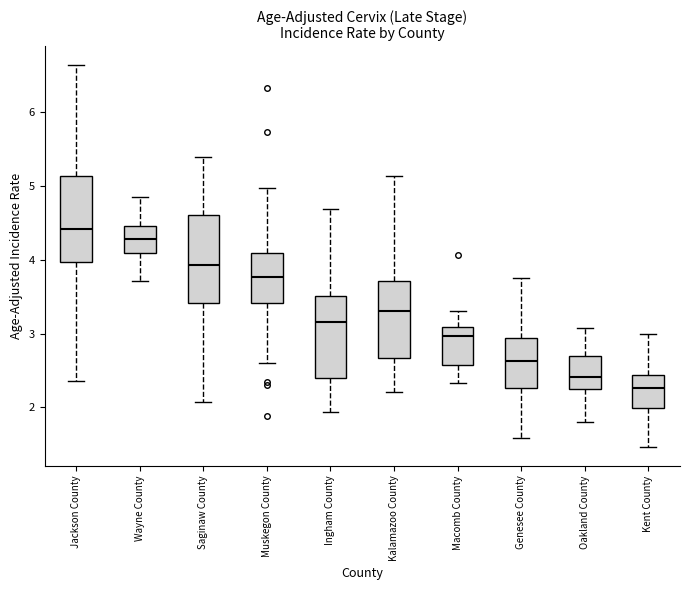

Which box has the highest median line?

Jackson County